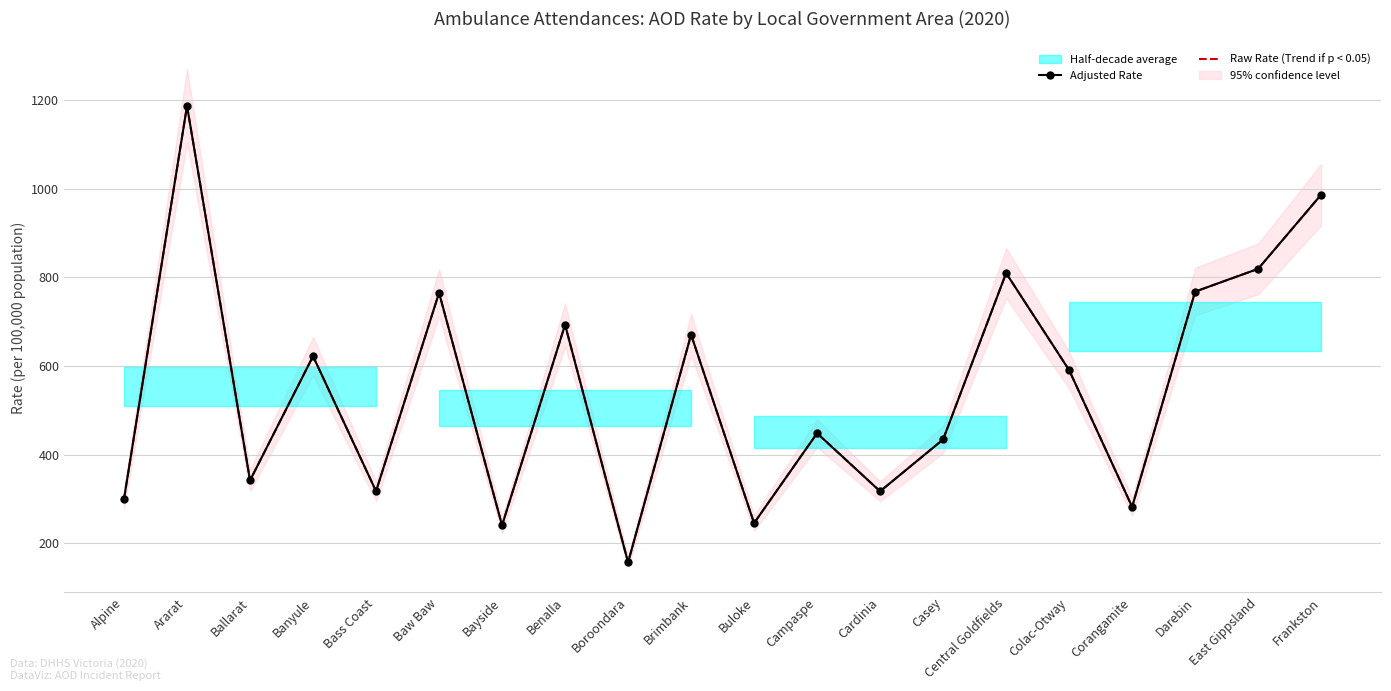

Which label corresponds to the largest value in the chart?

Ararat